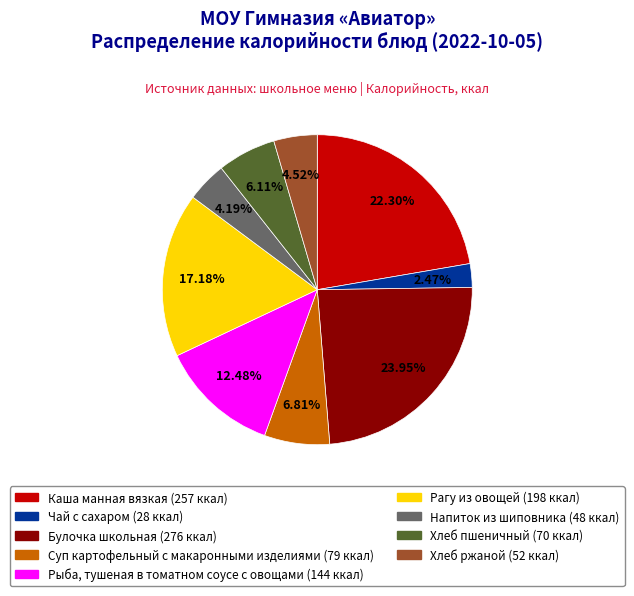

Which category has the smallest portion of the pie?

Чай с сахаром